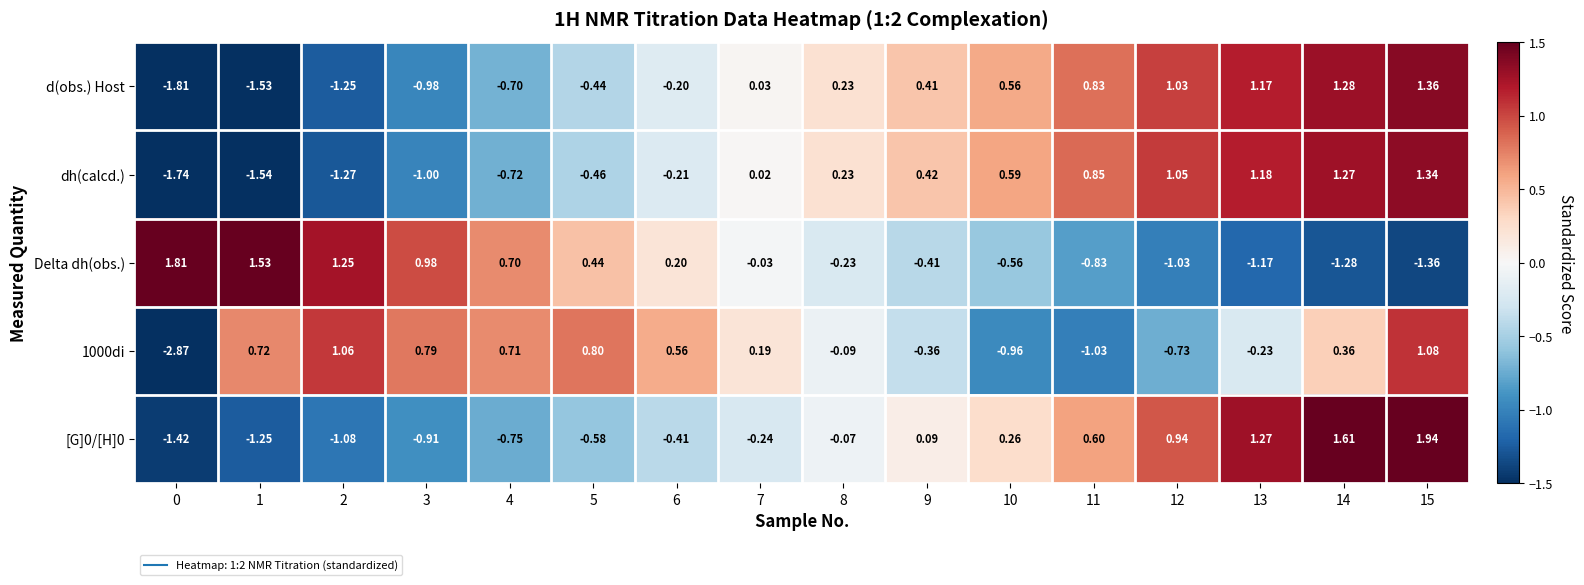

Is the value of dh(calcd.) at 11 greater than the value of [G]0/[H]0 at 7?

Yes